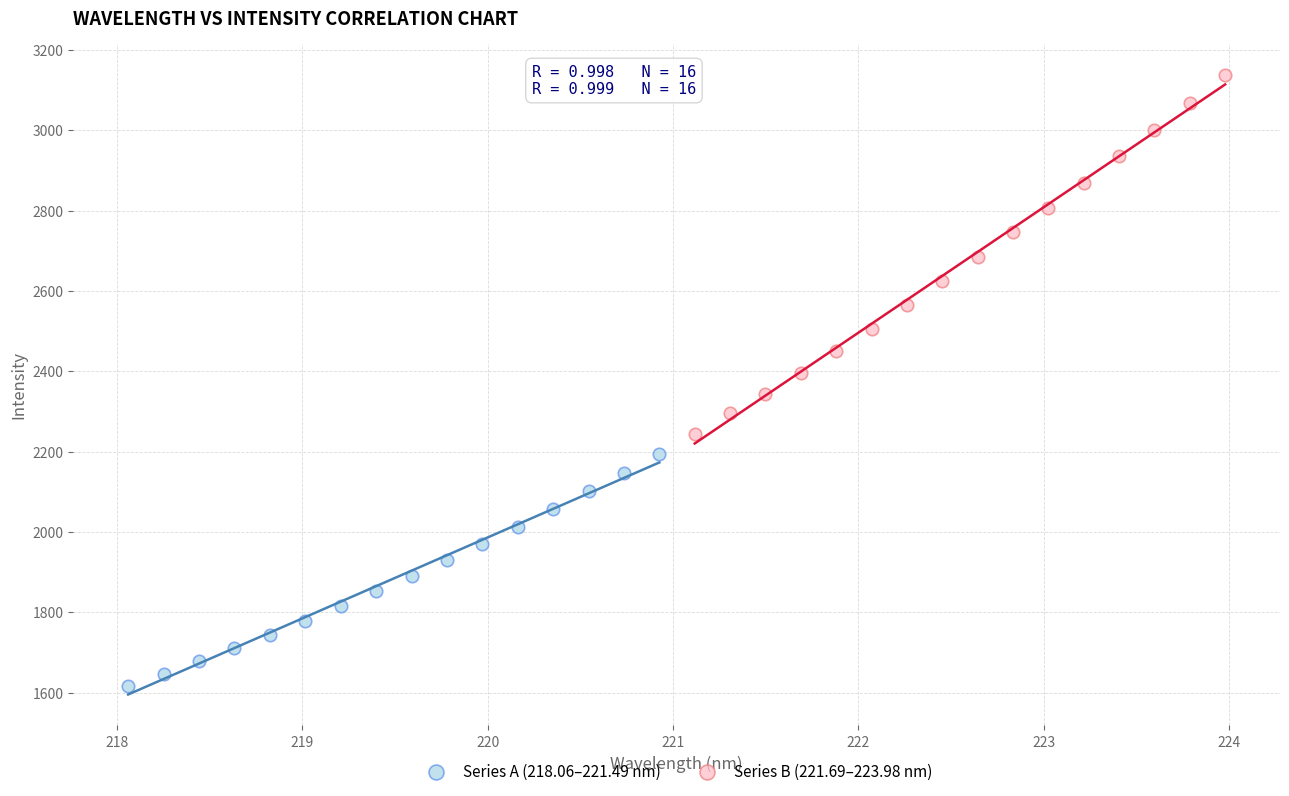

Which series reaches the maximum Y coordinate?

Series B (221.69–223.98 nm)